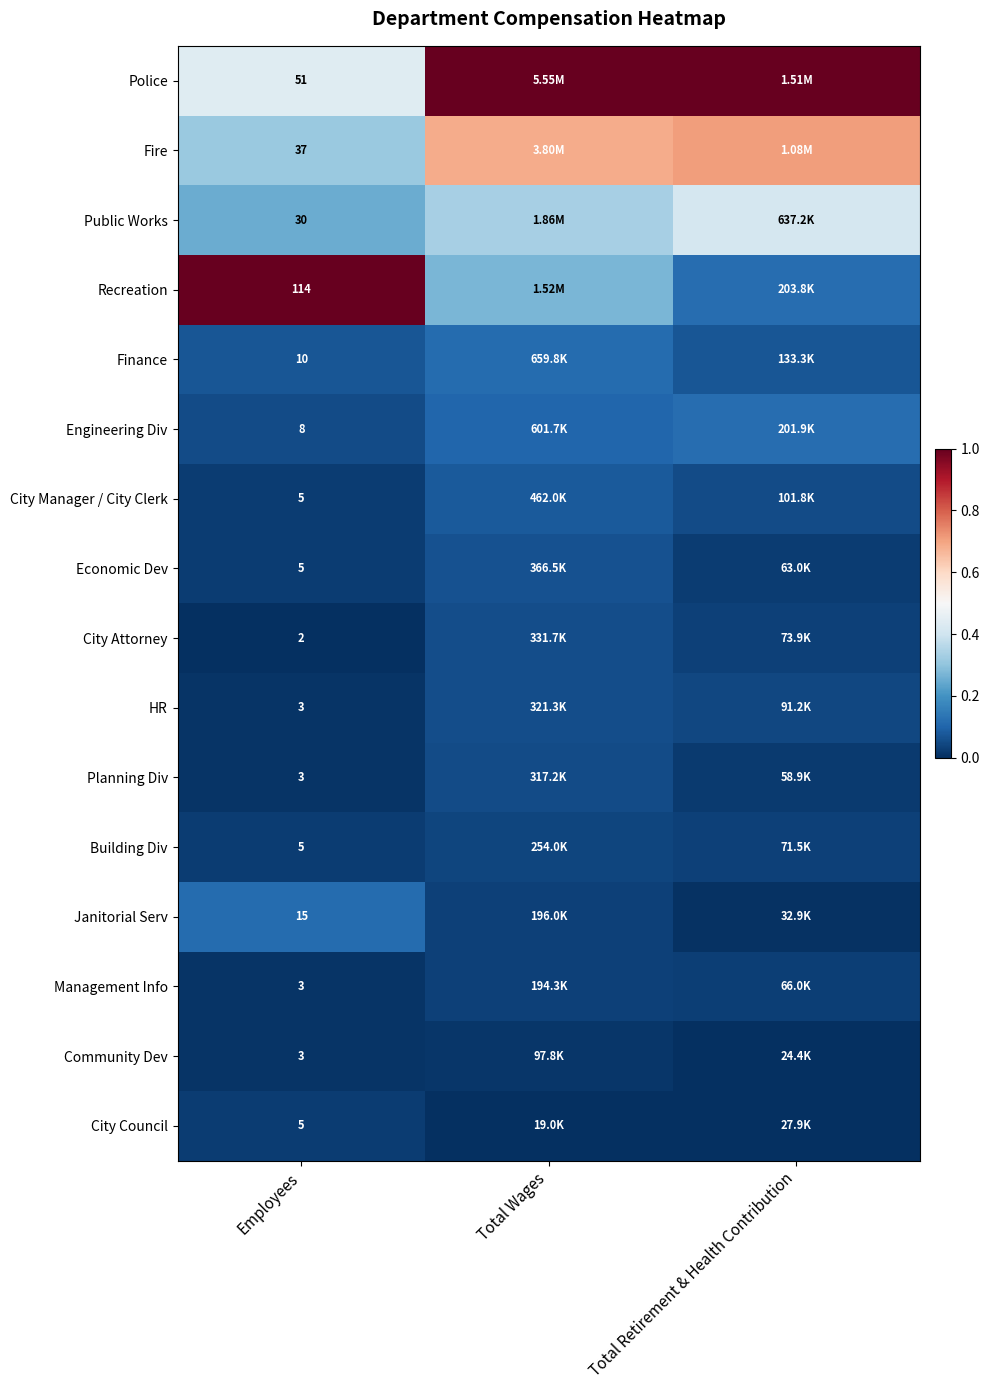

Which has a higher value, Employees or Total Retirement & Health Contribution?

Total Retirement & Health Contribution